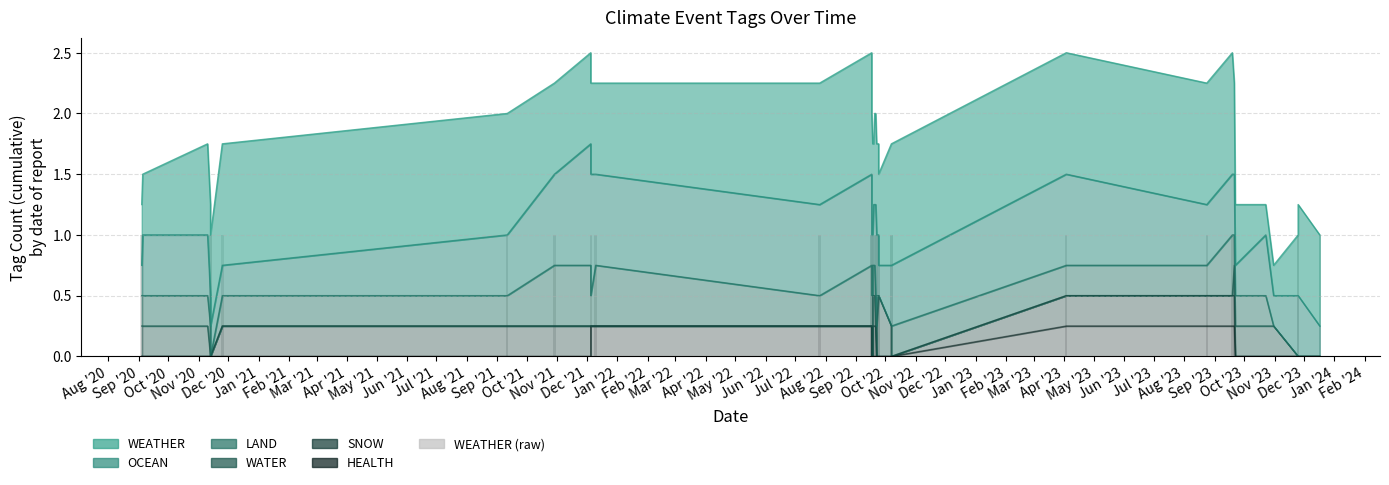

What position from the left is Feb '22?

19